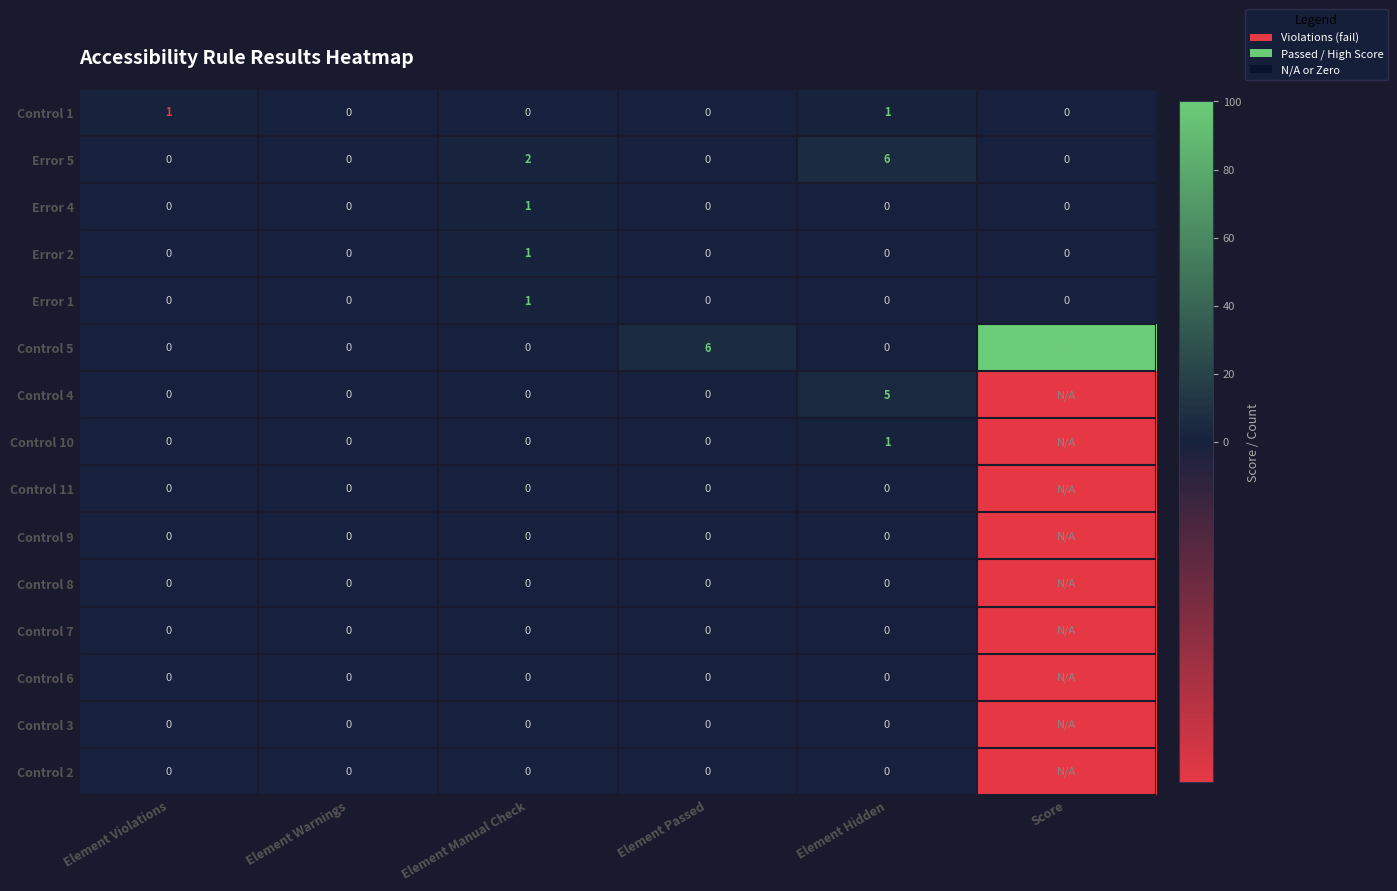

What is the sum of all Control 5 values?

106